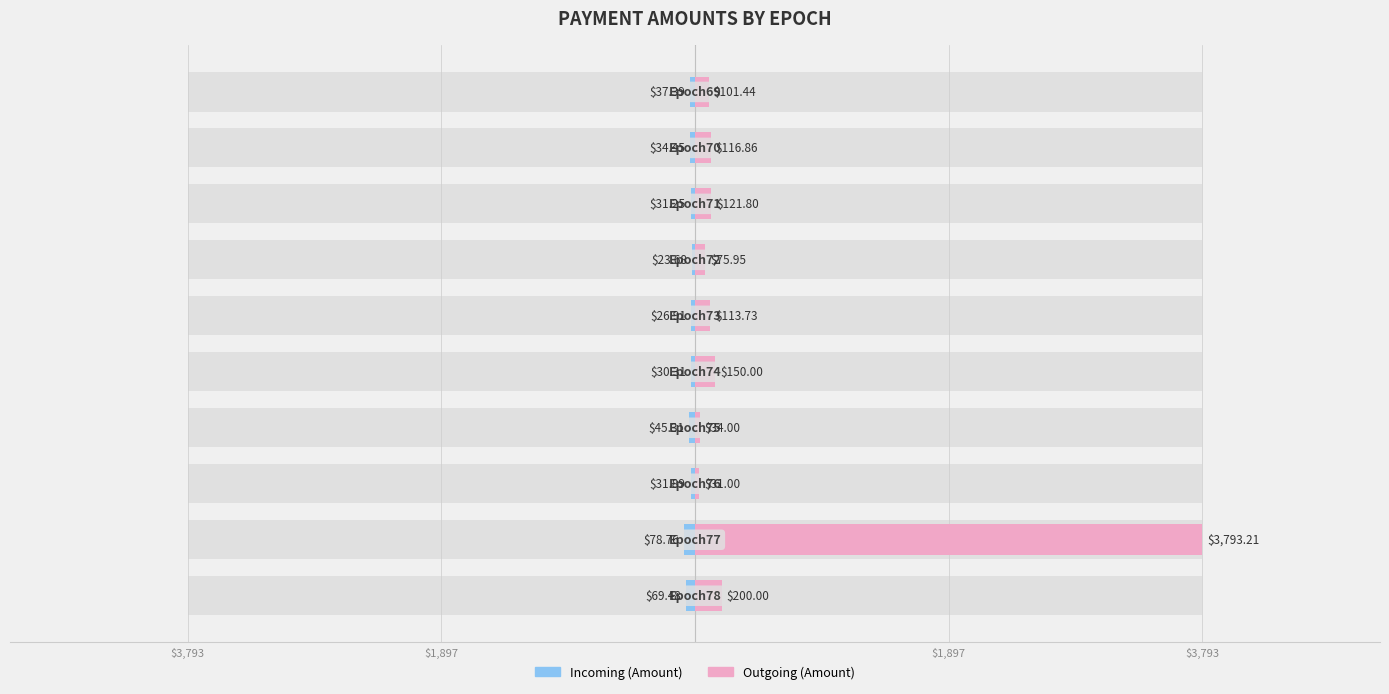

At how many categories does at least one series exceed 2086?

1